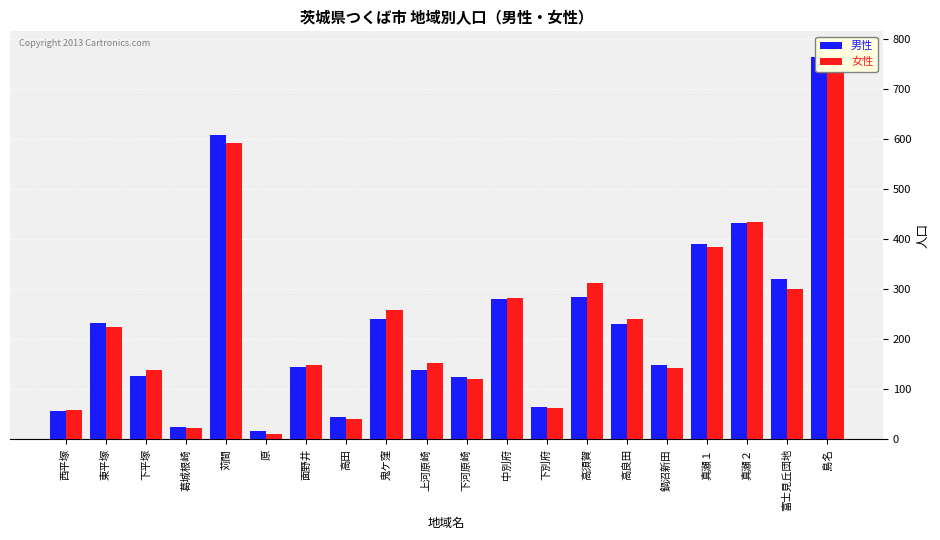

What is the value of the 男性 bar at the 19th from the left?

320